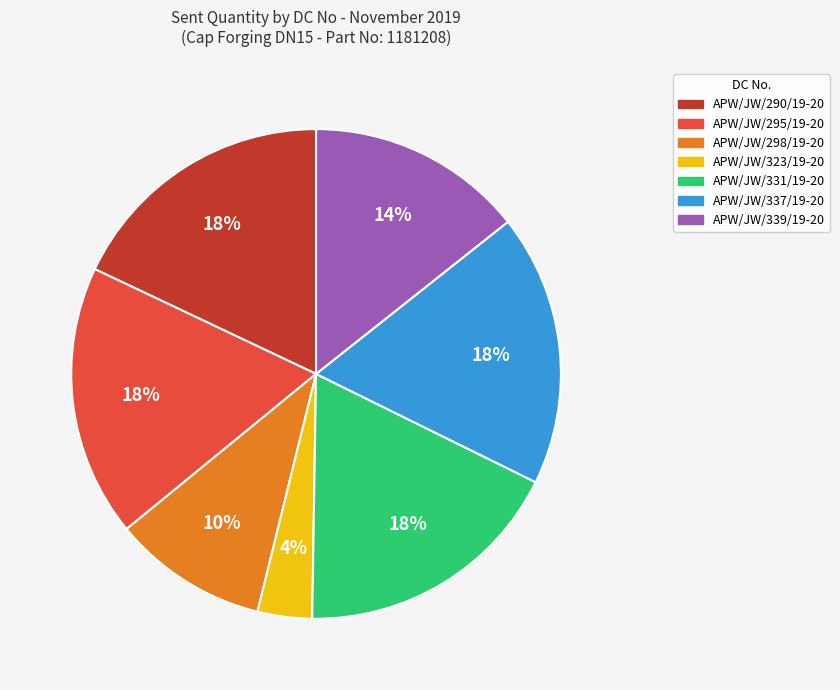

Is there any slice that represents more than half of the pie?

No